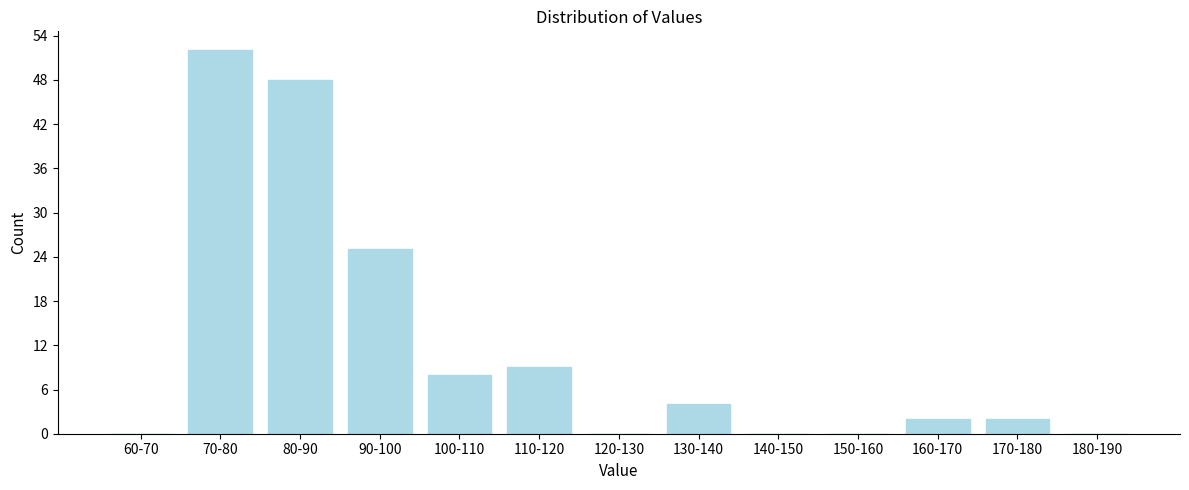

Reading right to left, transcribe all the data shown in this chart.

180-190=0	170-180=2	160-170=2	150-160=0	140-150=0	130-140=4	120-130=0	110-120=9	100-110=8	90-100=25	80-90=48	70-80=52	60-70=0